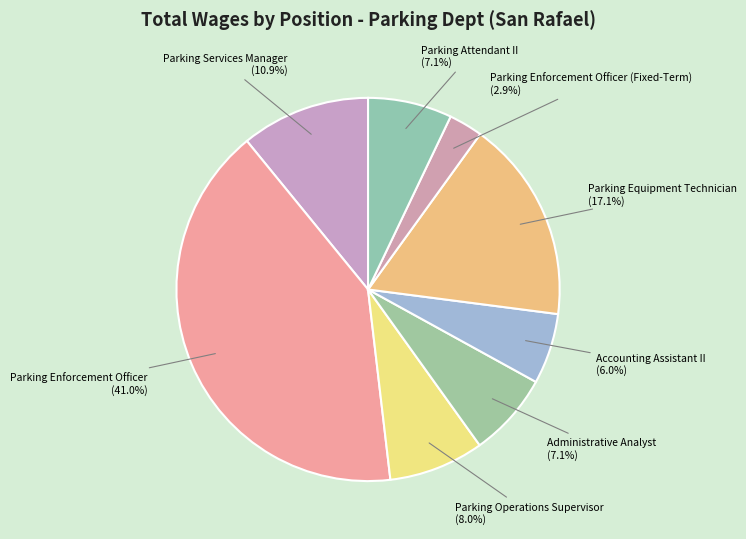

To the nearest percent, what portion does Parking Services Manager represent?

11%